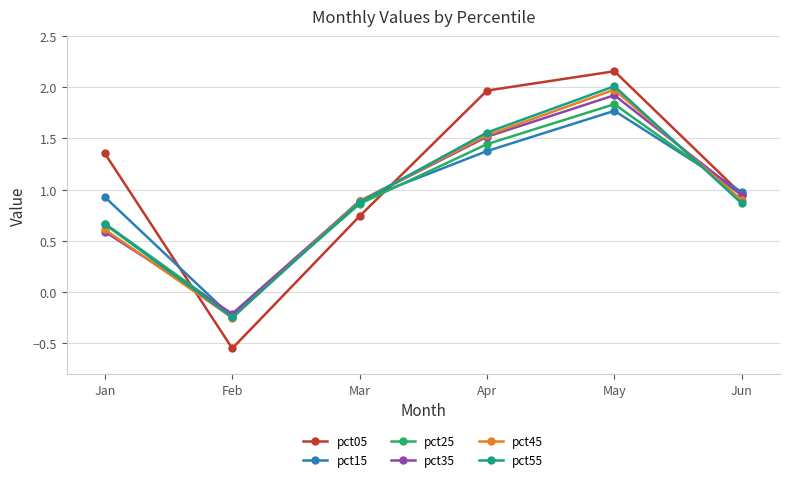

Which category has the lowest value across all series?

Feb